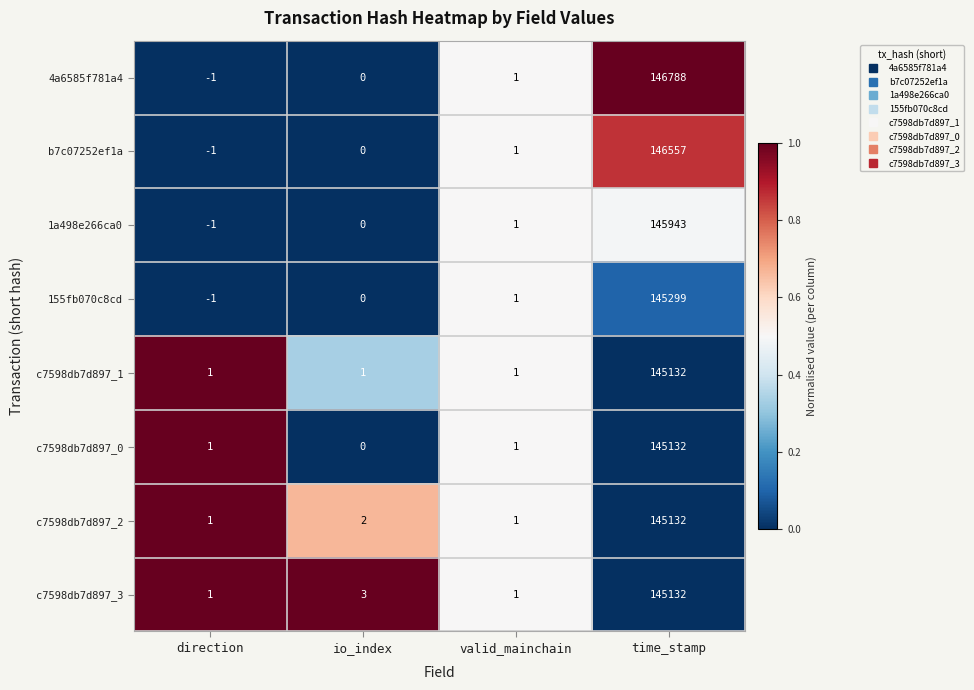

At which category is the sum across all series the highest?

time_stamp